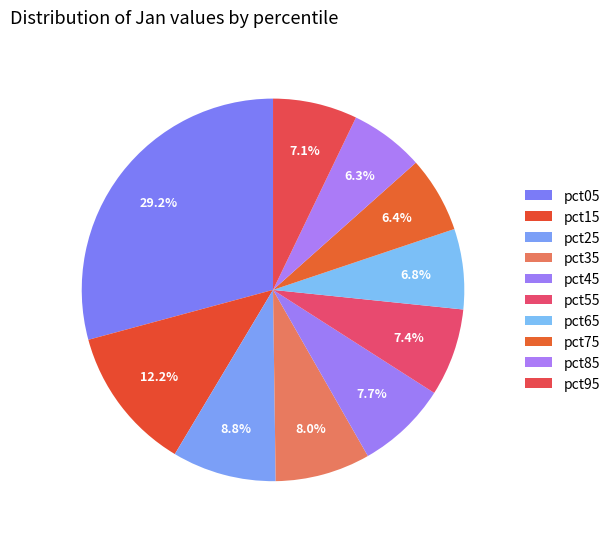

How many segments does this pie chart have?

10